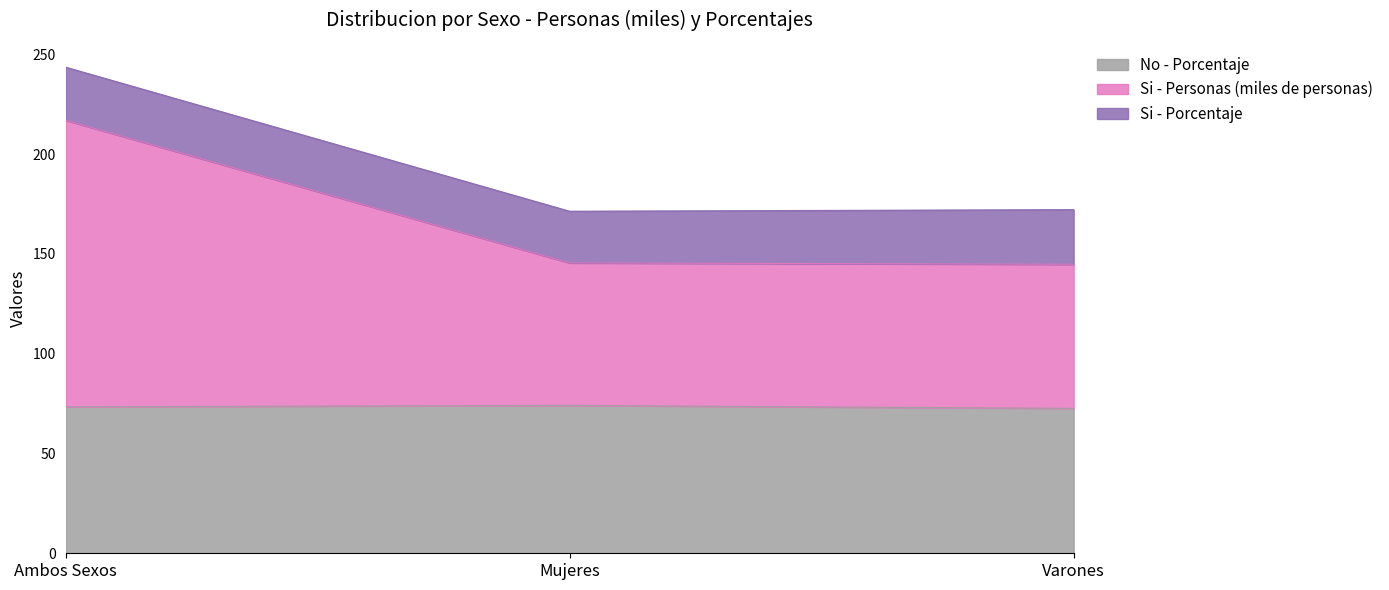

What is the value of the No - Porcentaje point at the 1st from the left?

73.4